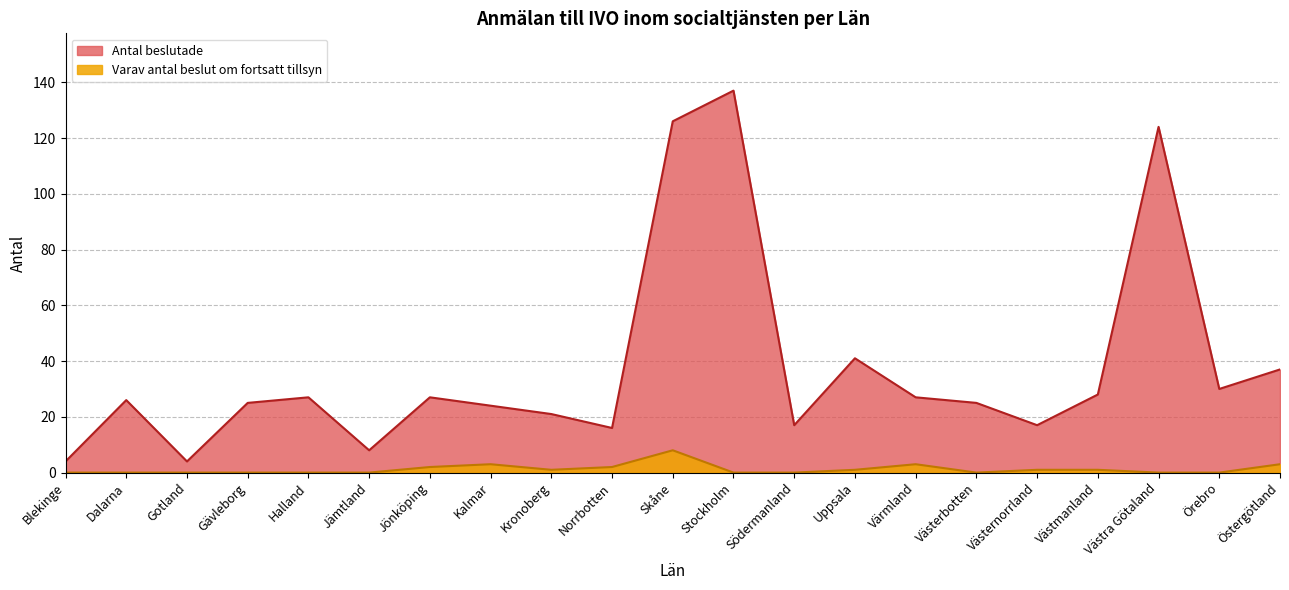

At which category is the sum across all series the highest?

Stockholm